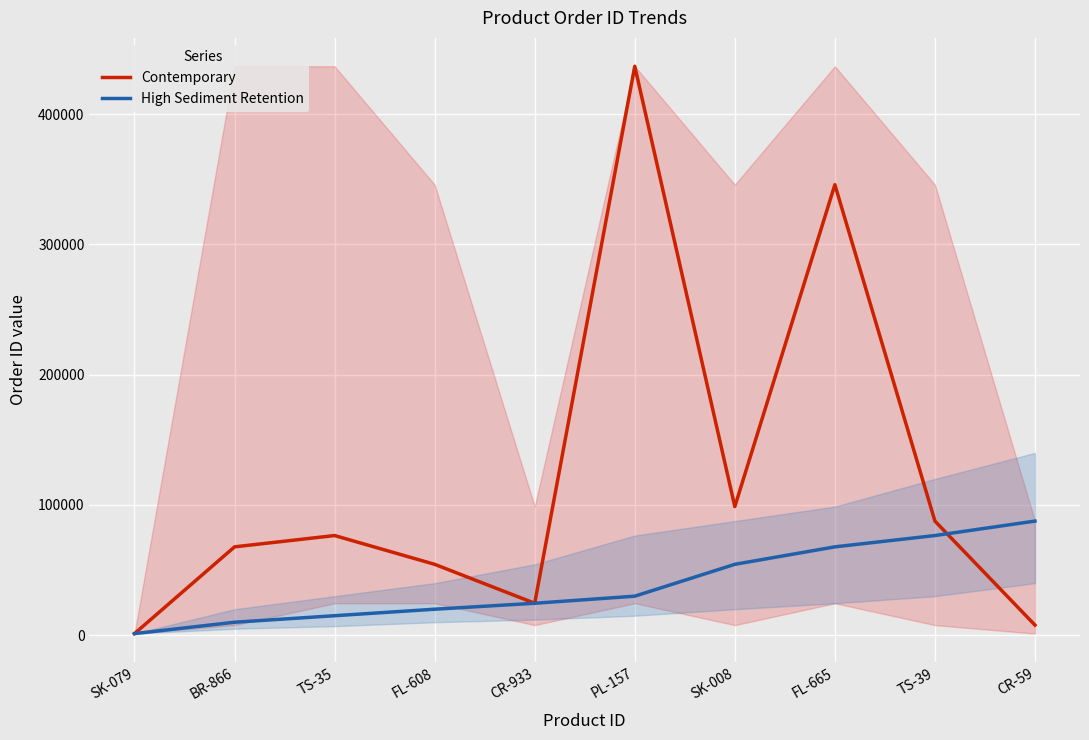

How many categories are shown in the chart?

10